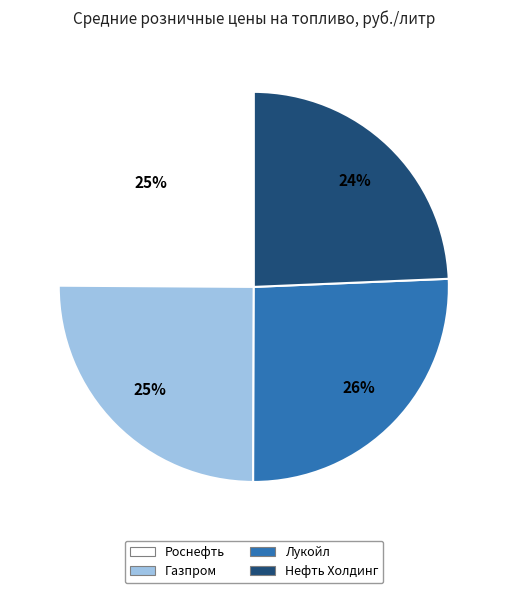

To the nearest percent, what is the average slice percentage?

25%